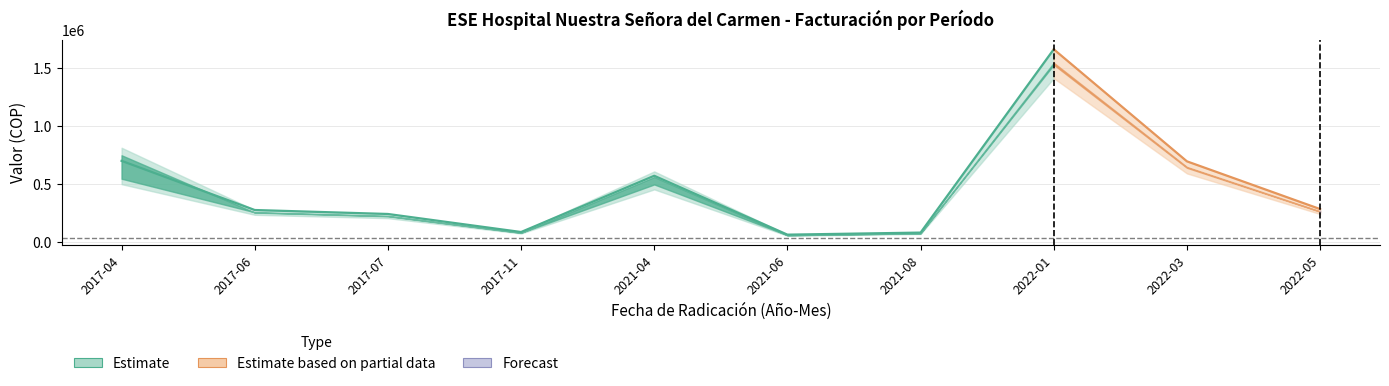

What is the difference between the maximum and second lowest values in the vrFactura series?

1580215